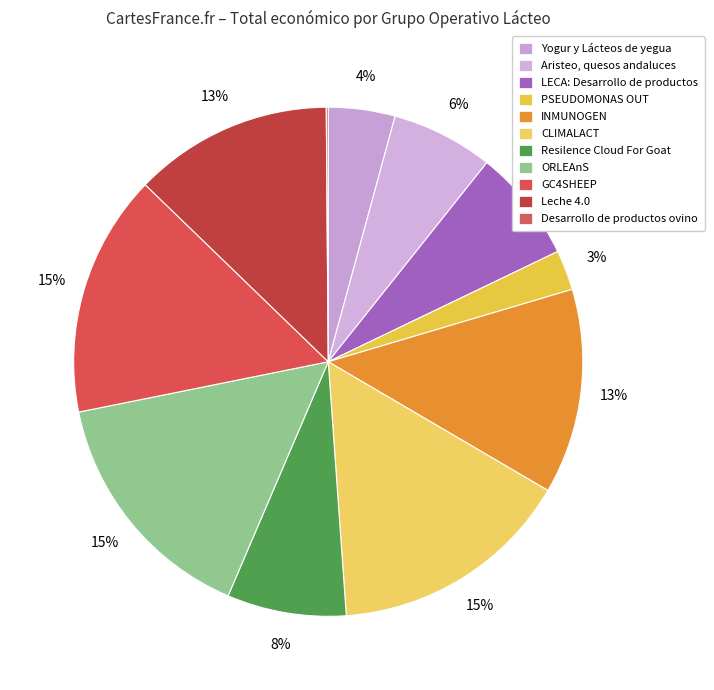

To the nearest percent, what is the difference between the GC4SHEEP and LECA: Desarrollo de productos slice percentages?

8%